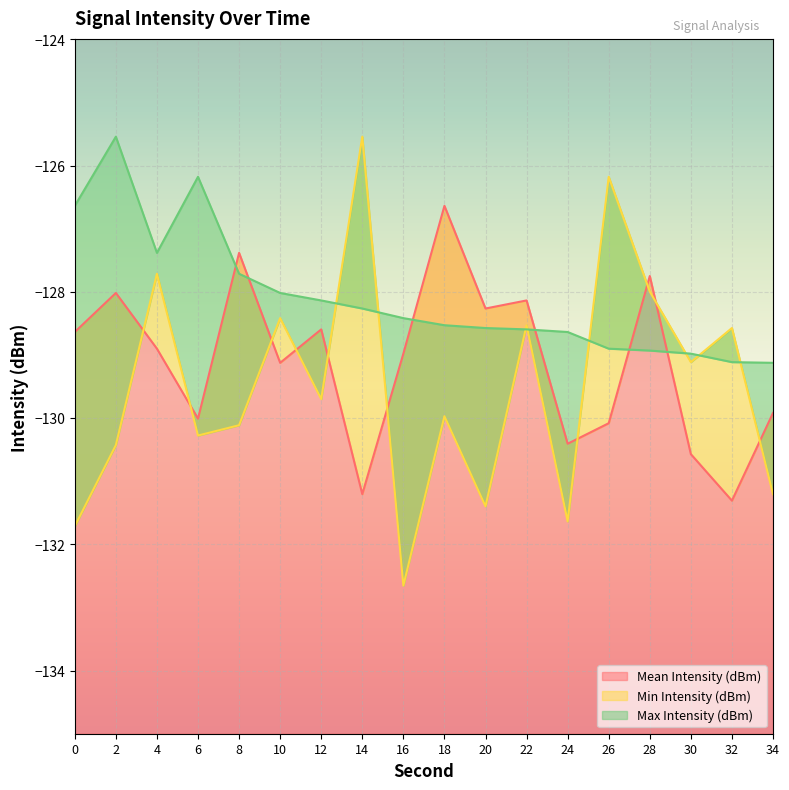

True or false: Max Intensity (dBm) has a value of -126.2 at 6.

True